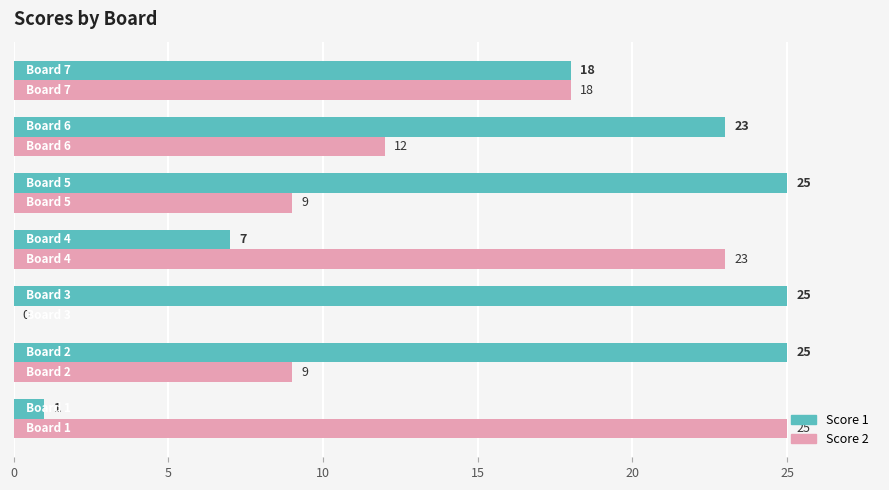

What is the sum of all Score 1 values?

124